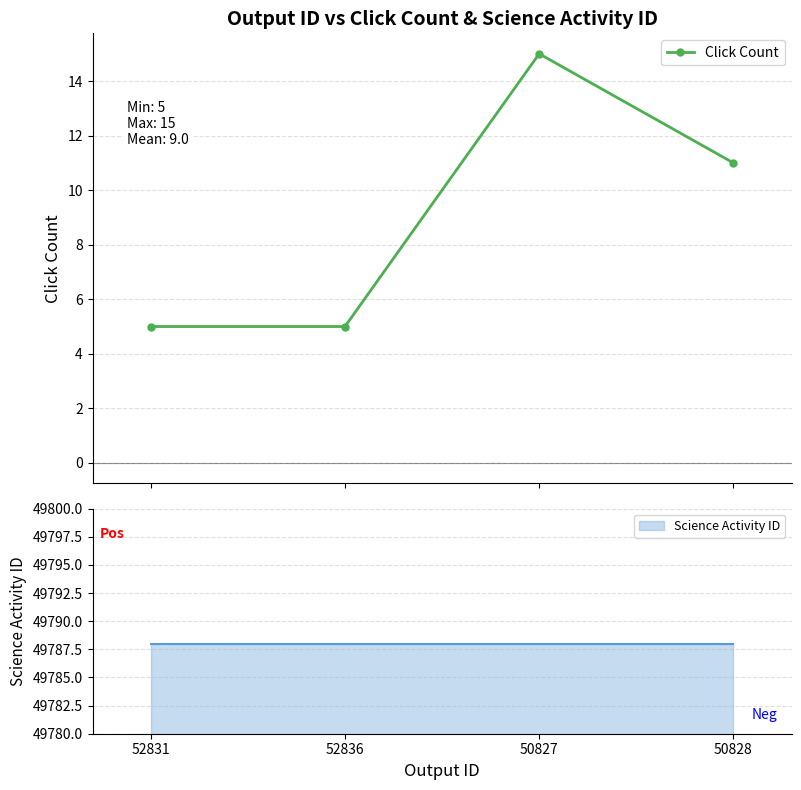

The value at 50828 is 11. True or false?

True